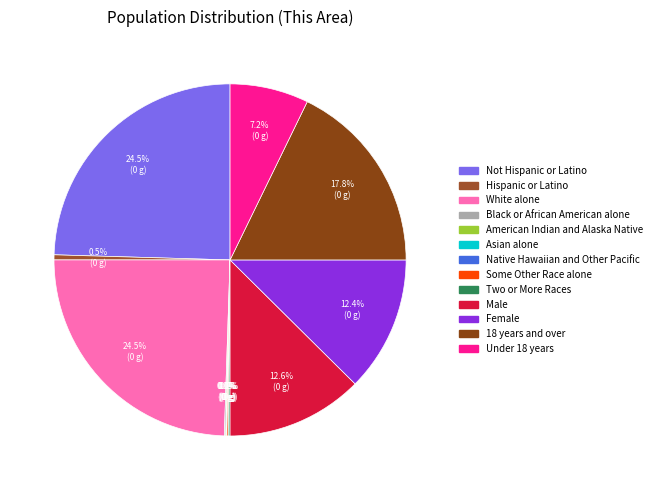

To the nearest percent, what percentage of the pie is Female?

12%